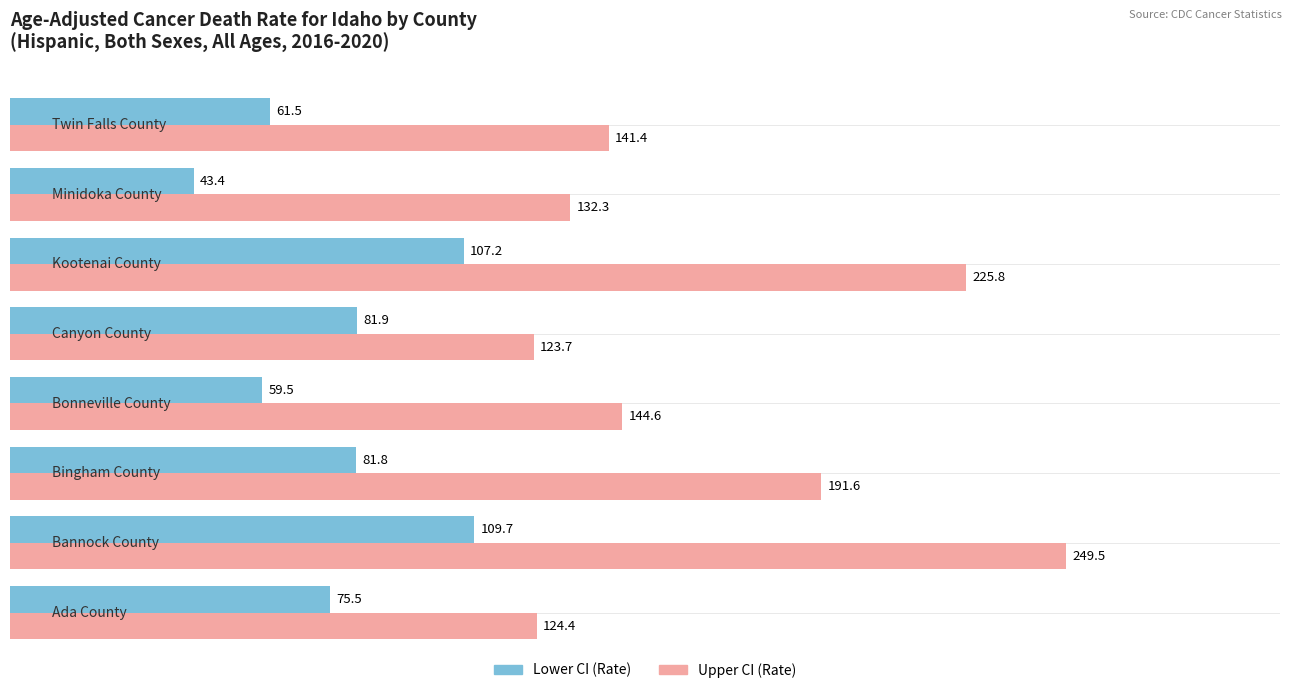

Which series has the widest spread of values?

Upper CI (Rate)